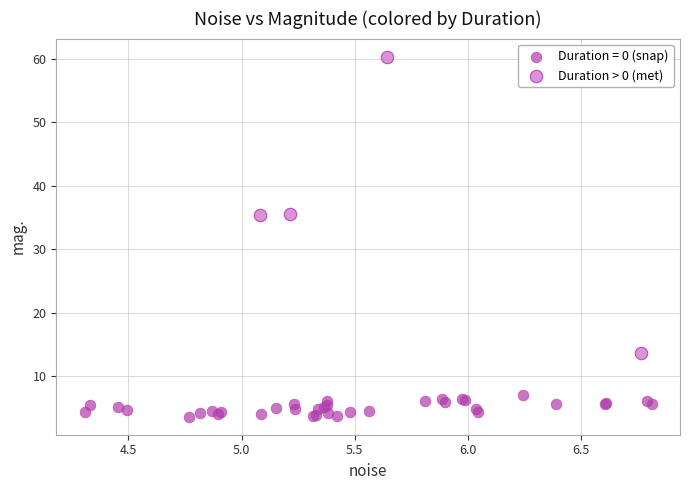

Which series contains the lowest Y value?

Duration = 0 (snap)